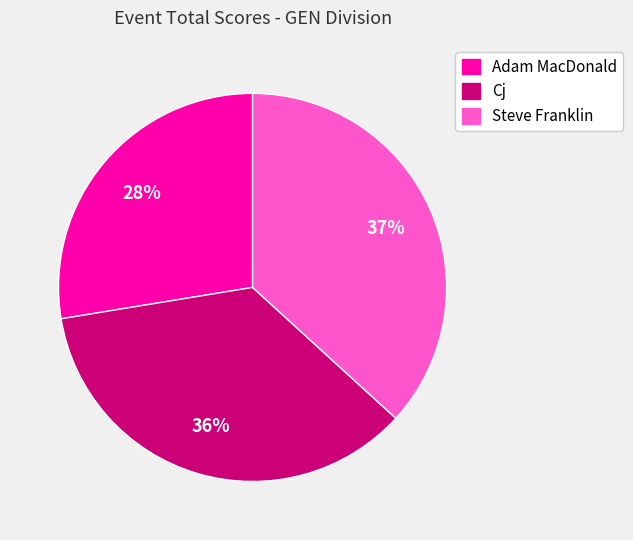

What percentage is the Cj slice, to the nearest percent?

36%